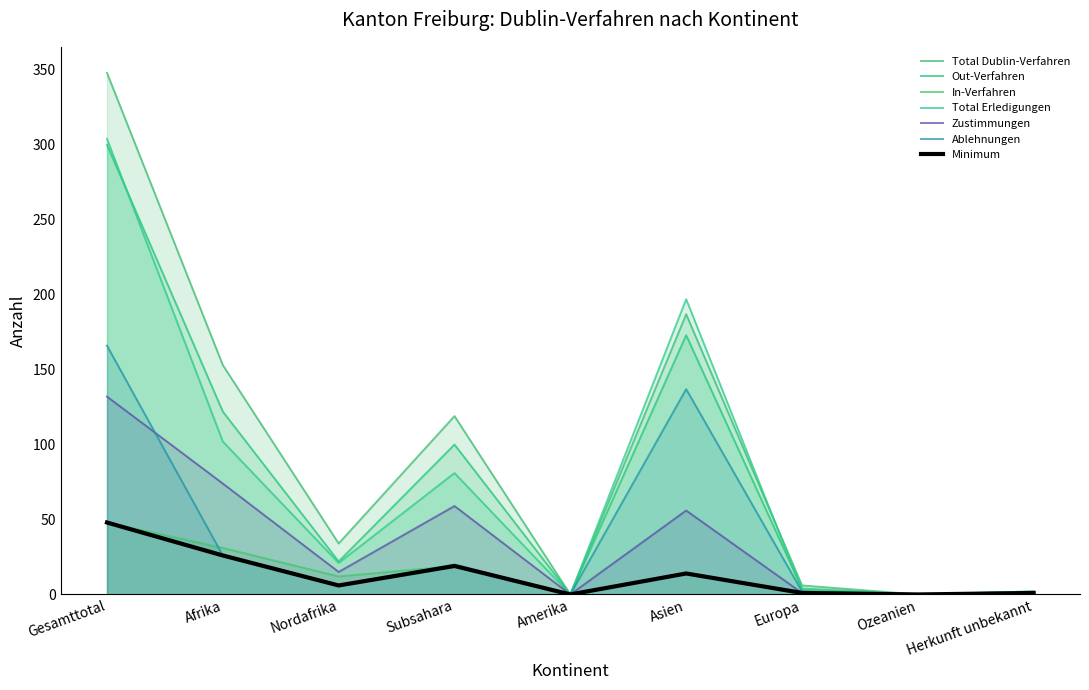

Rank the series at Nordafrika from highest to lowest value.

Total Dublin-Verfahren, Out-Verfahren, Total Erledigungen, Zustimmungen, In-Verfahren, Ablehnungen